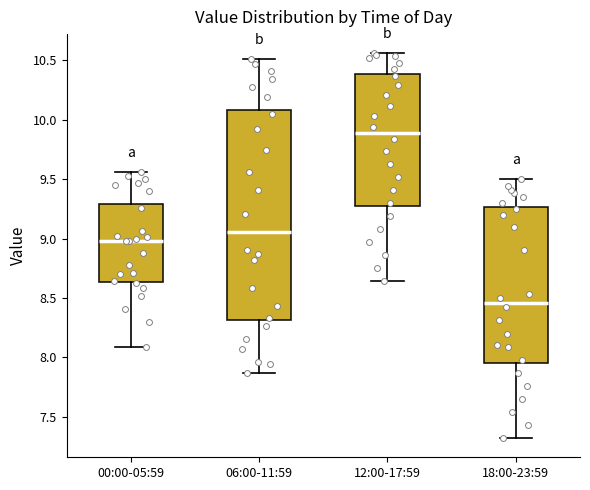

Which box is the tallest, from its lower edge to its upper edge?

06:00-11:59